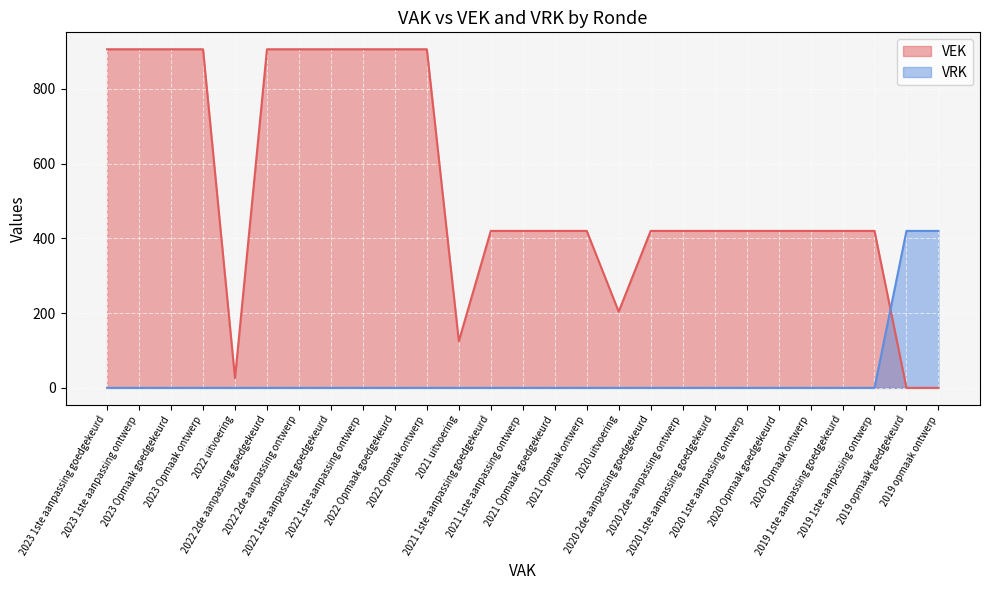

Reading right to left, what are all the values shown in this chart?

VEK: 0	0	420	420	420	420	420	420	420	420	204	420	420	420	420	125	906	906	906	906	906	906	26	906	906	906	906
VRK: 420	420	0	0	0	0	0	0	0	0	0	0	0	0	0	0	0	0	0	0	0	0	0	0	0	0	0